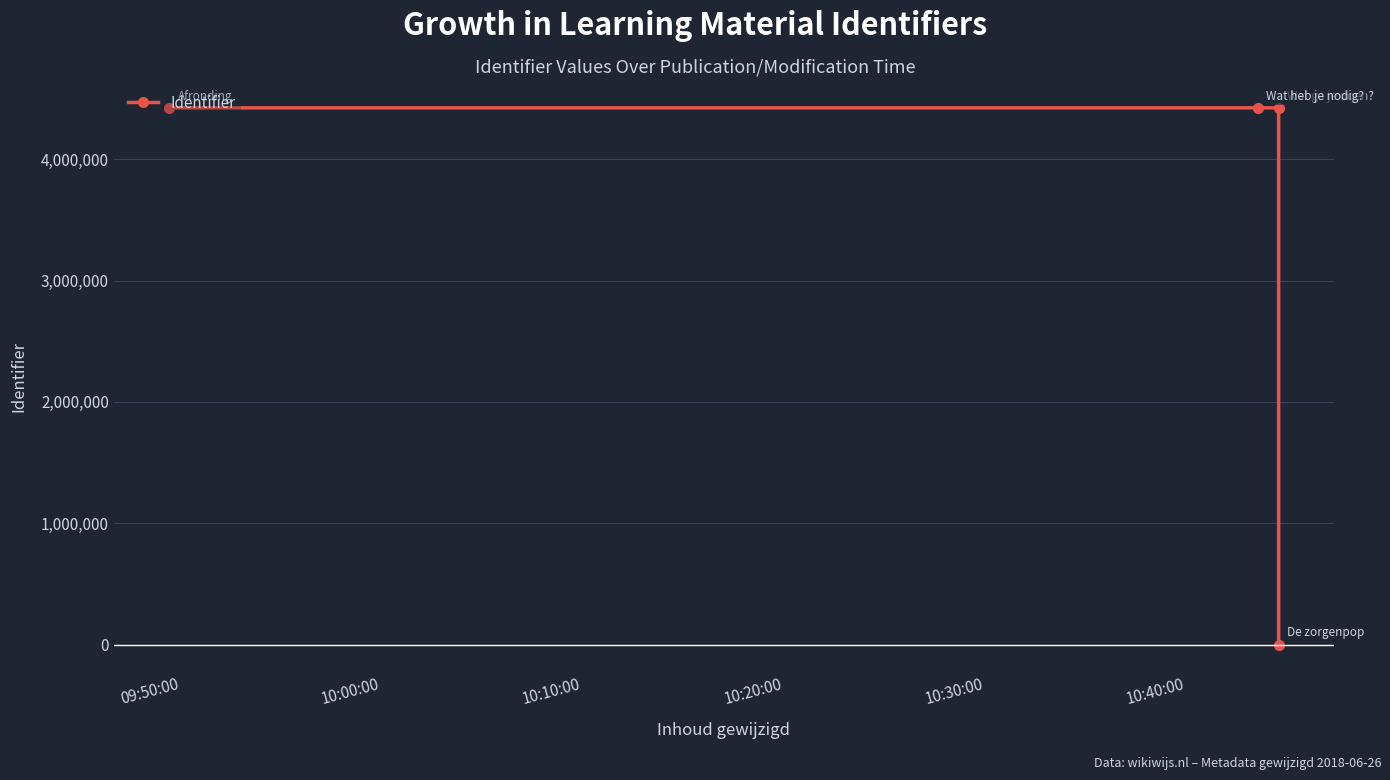

What value does the data have at 10:20:00, to the nearest 50?

4423100